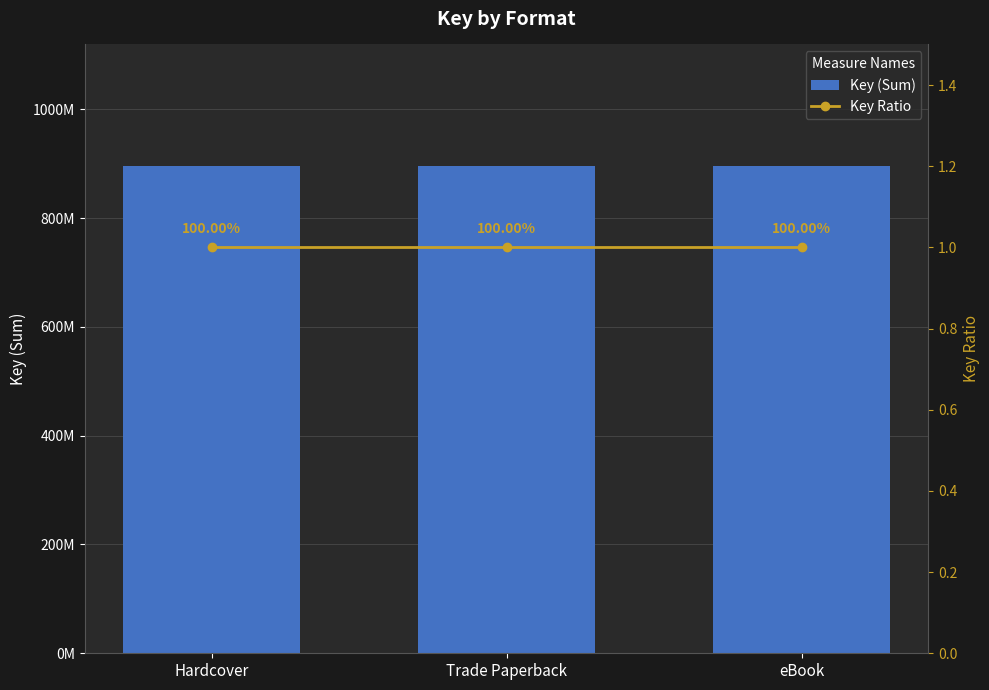

Rank the series by their maximum value, from highest to lowest.

Key (Sum), Key Ratio